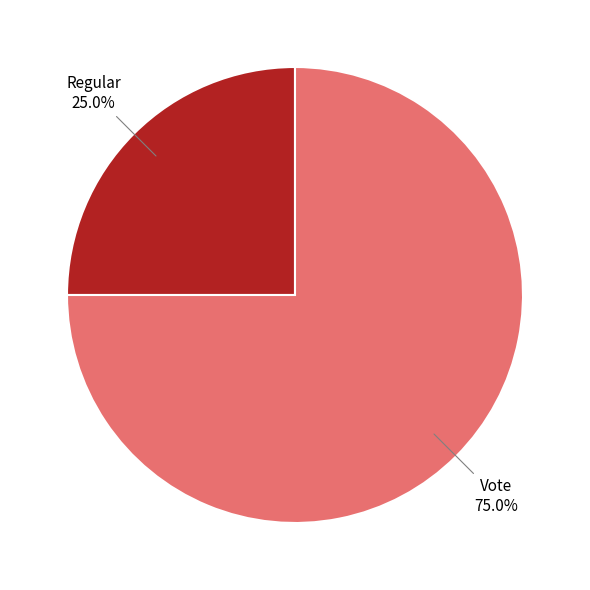

Do Vote and Regular together represent more than half of the pie?

Yes